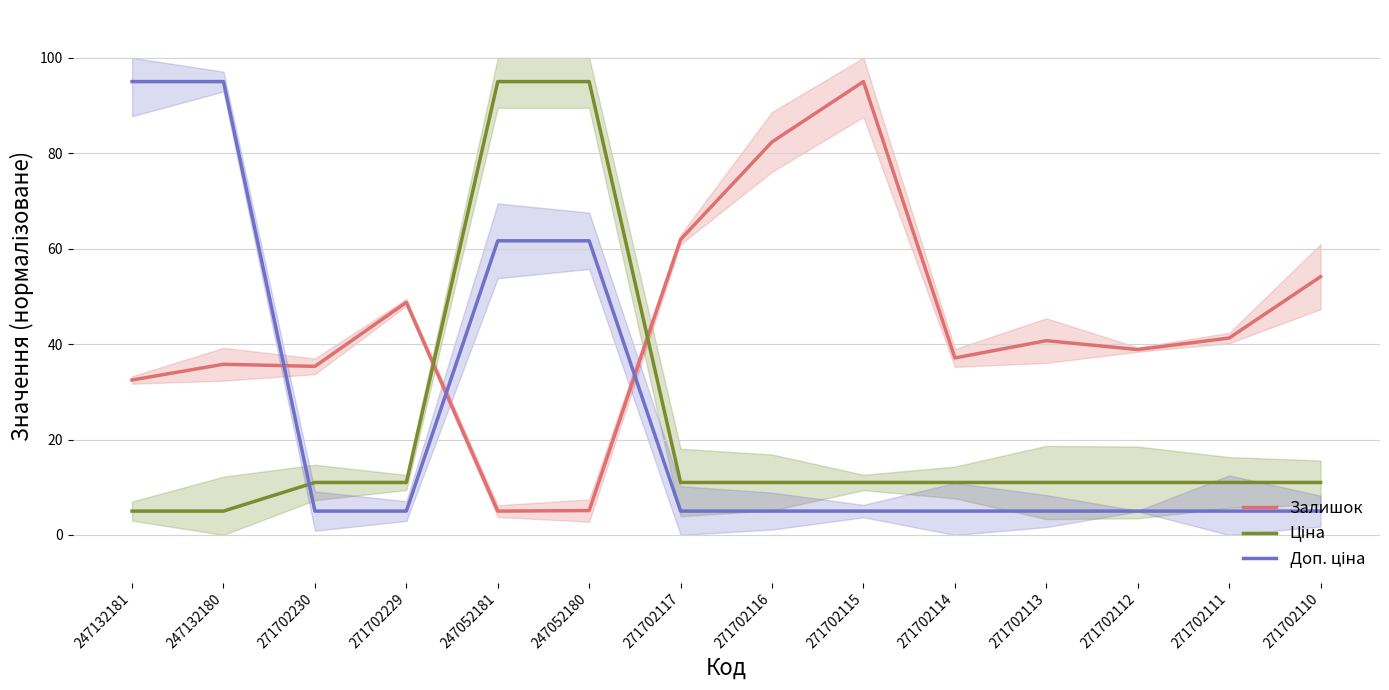

At 271702116, list the series in order from smallest to largest.

Доп. ціна, Ціна, Залишок